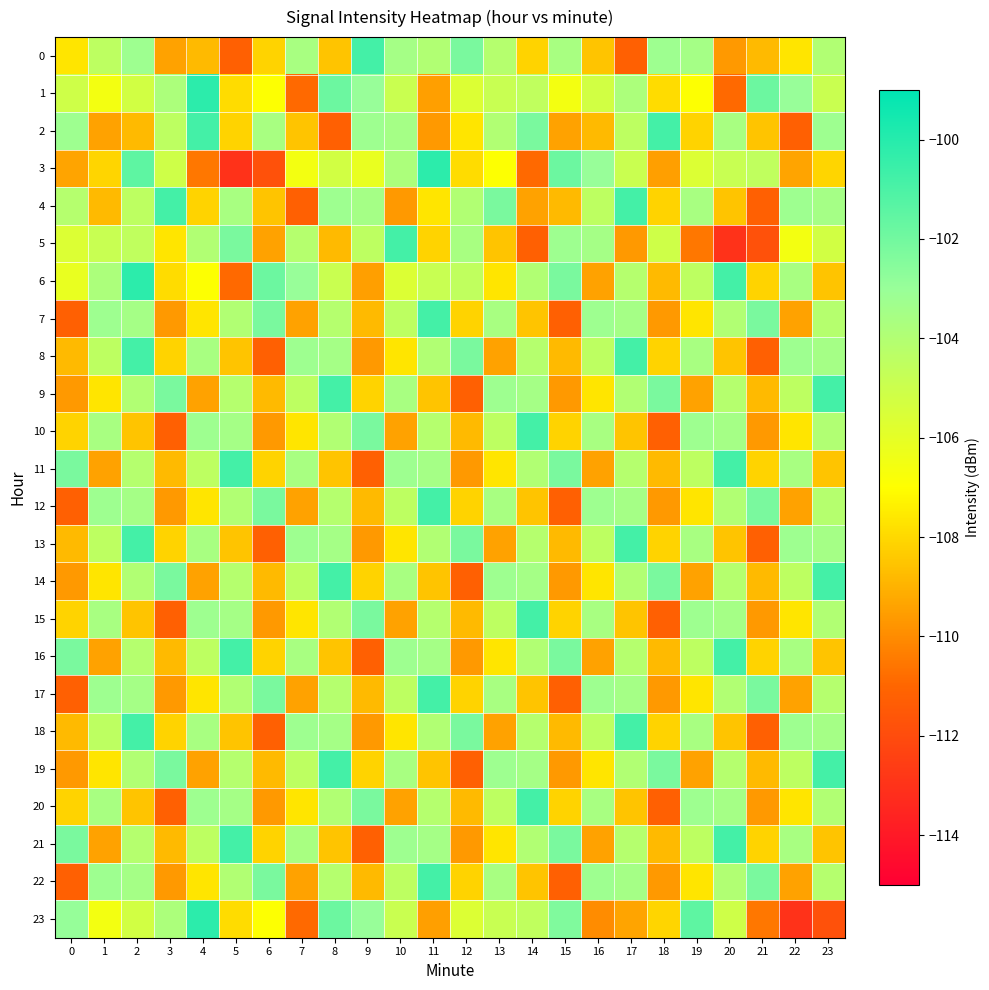

How many distinct data groups are displayed?

24